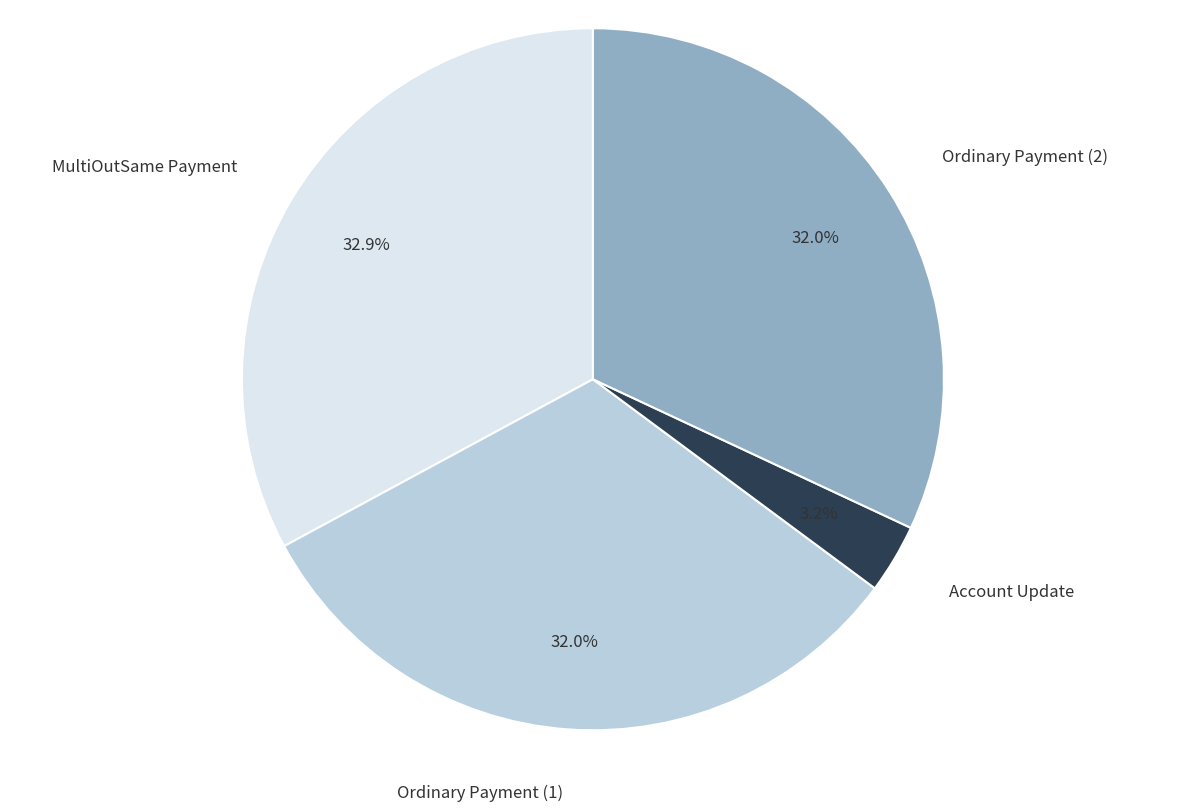

Combined, do Ordinary Payment (2) and Ordinary Payment (1) account for over 50%?

Yes